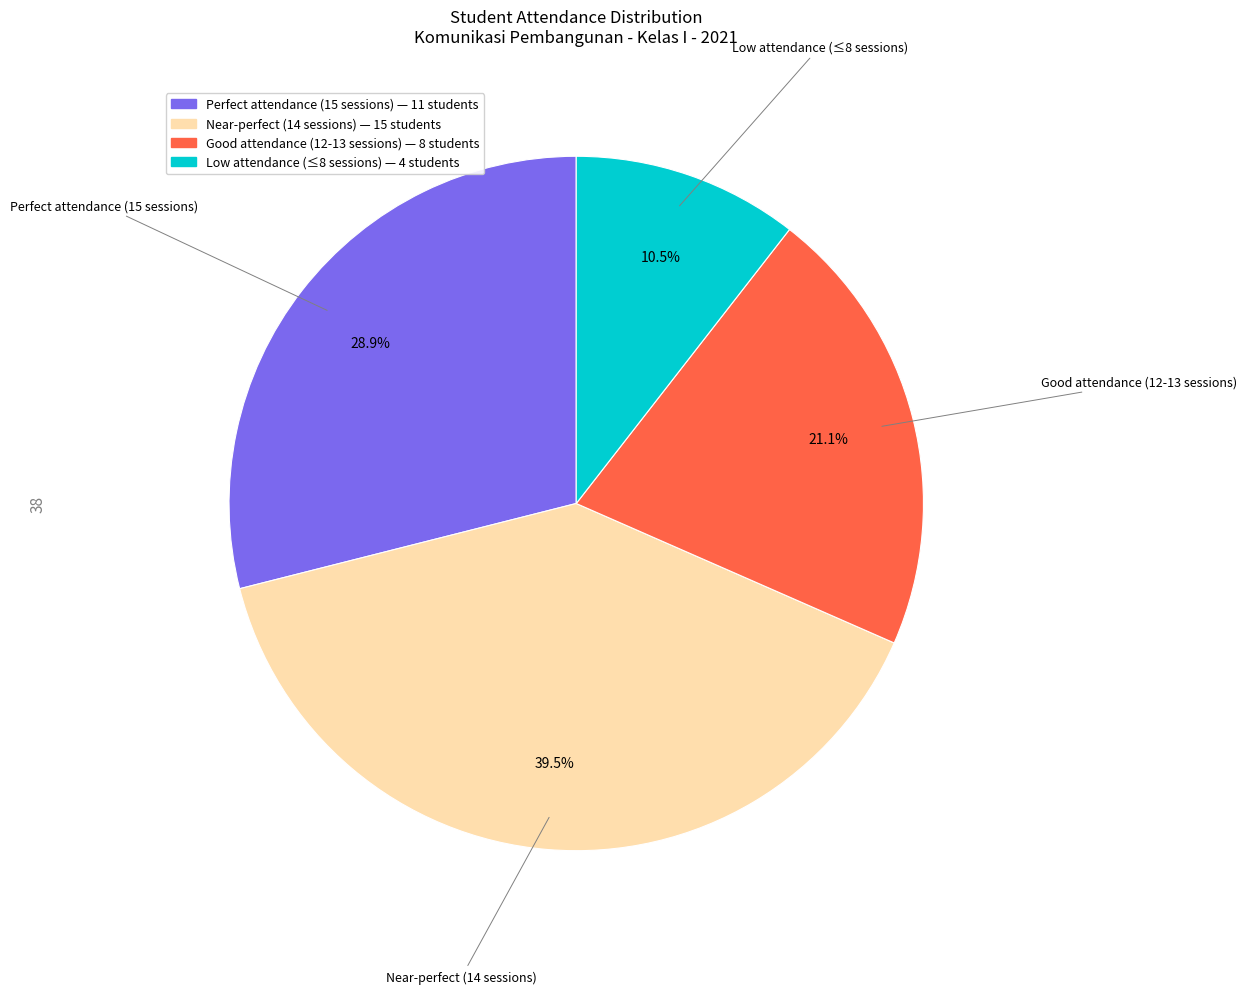

Is there a majority slice in this chart?

No